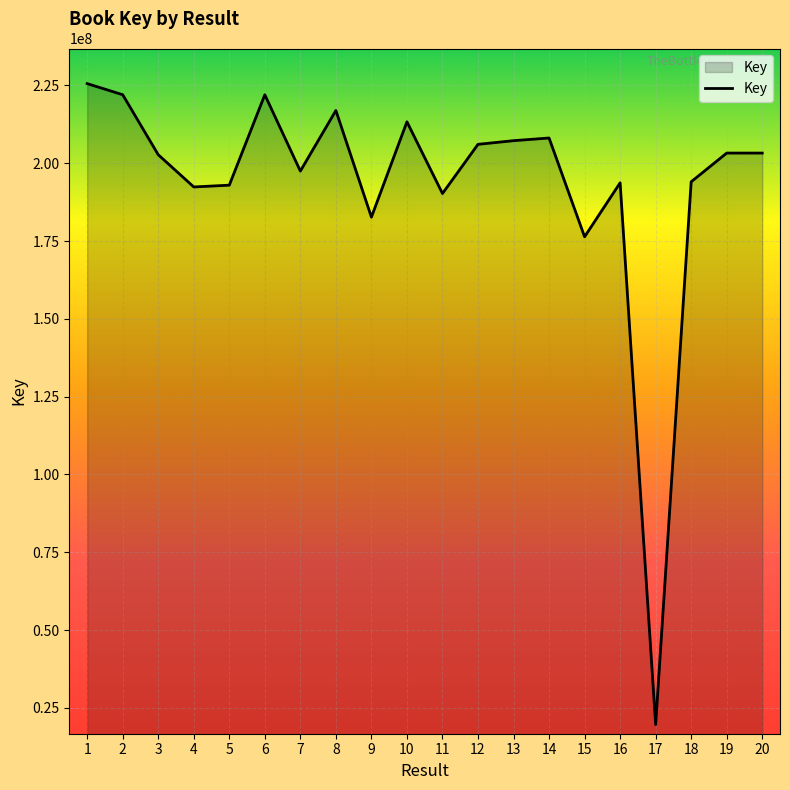

What is the maximum value shown in the chart?

225605339